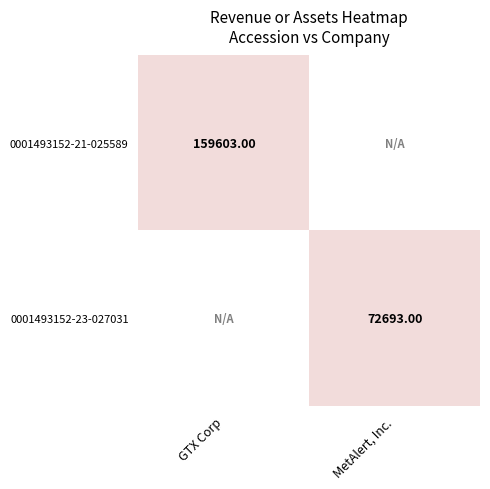

Reading right to left, what are all the values shown in this chart?

0001493152-21-025589: 0	159603
0001493152-23-027031: 72693	0